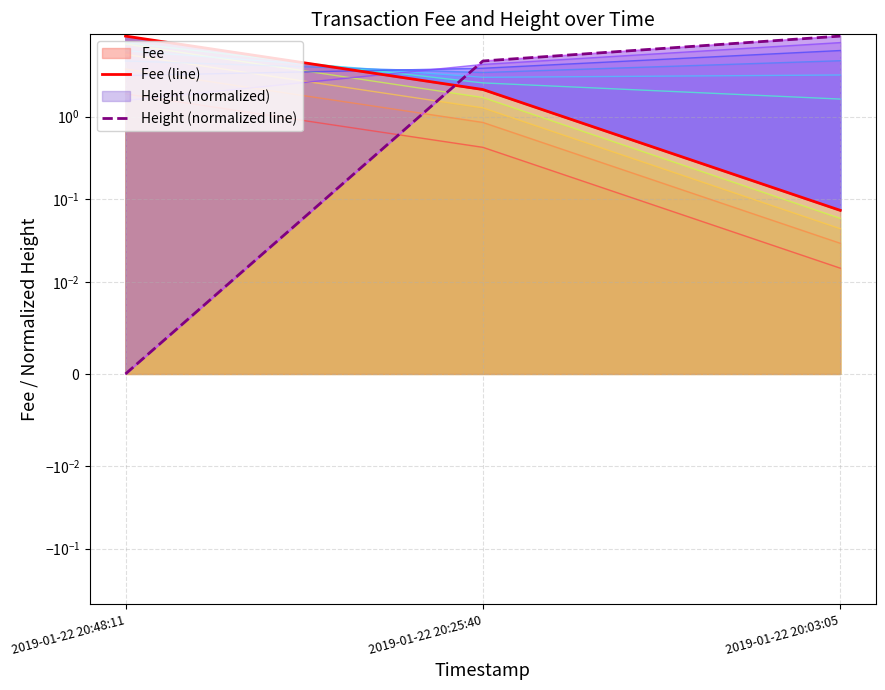

How many data points in Height (normalized line) are above 4?

2